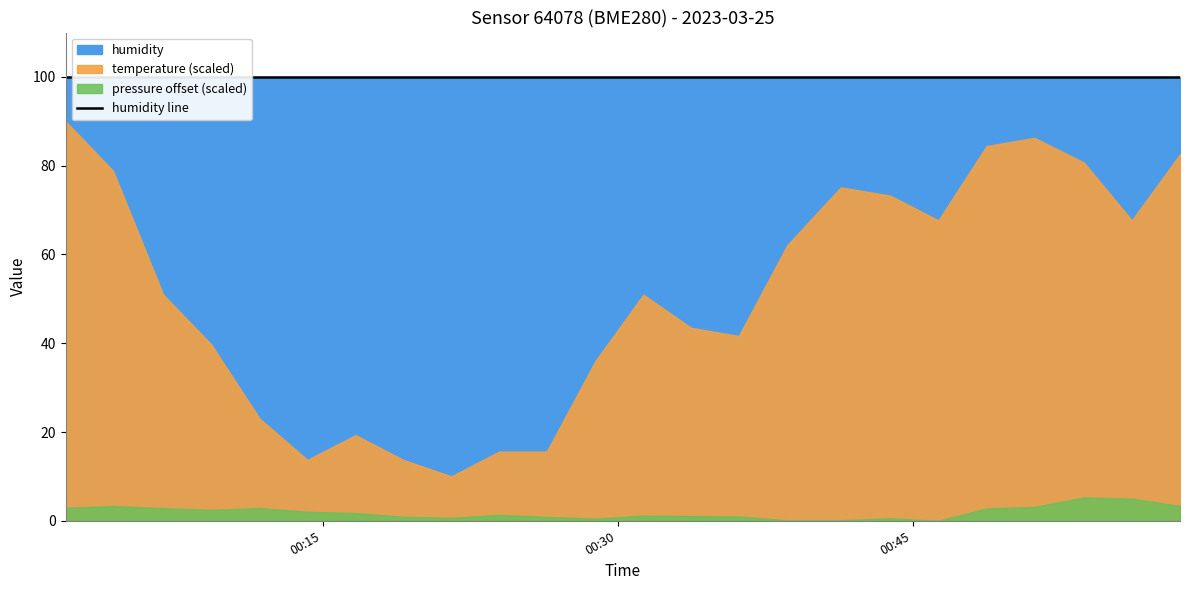

Where does the pressure series first go above 97571?

00:00